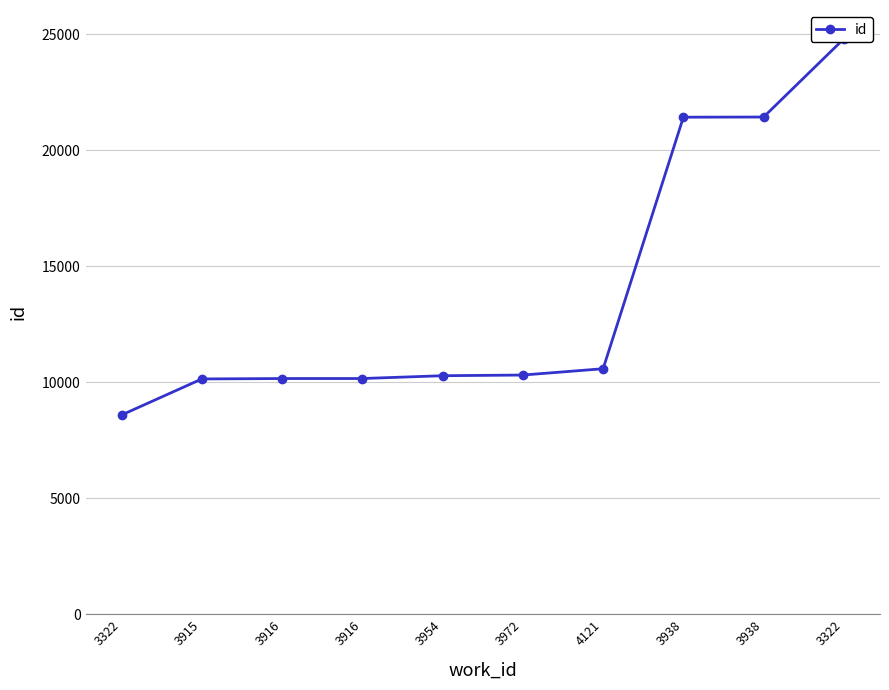

What is the change in value from 3322 to 3916?

+1570